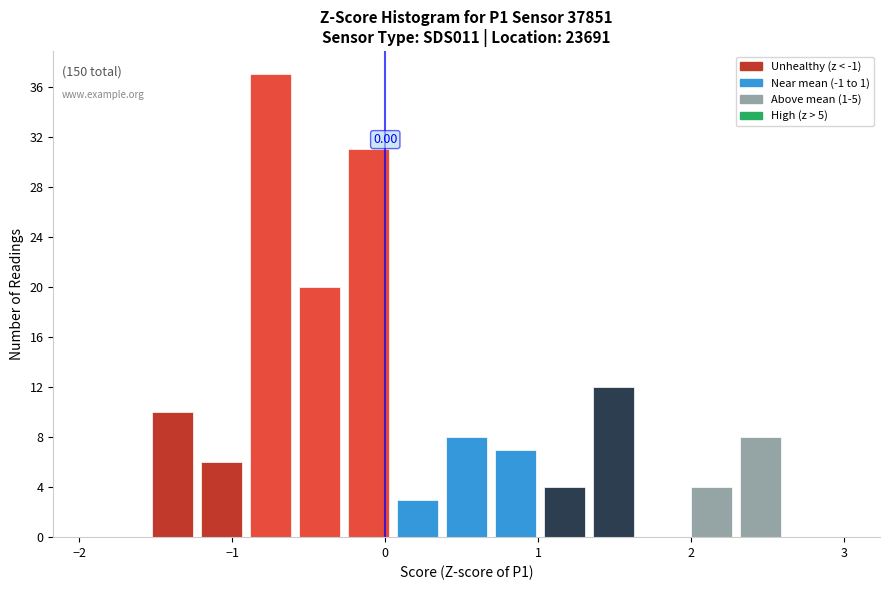

Read against the x-axis, roughly where is the centre of the tallest bar?

-0.7